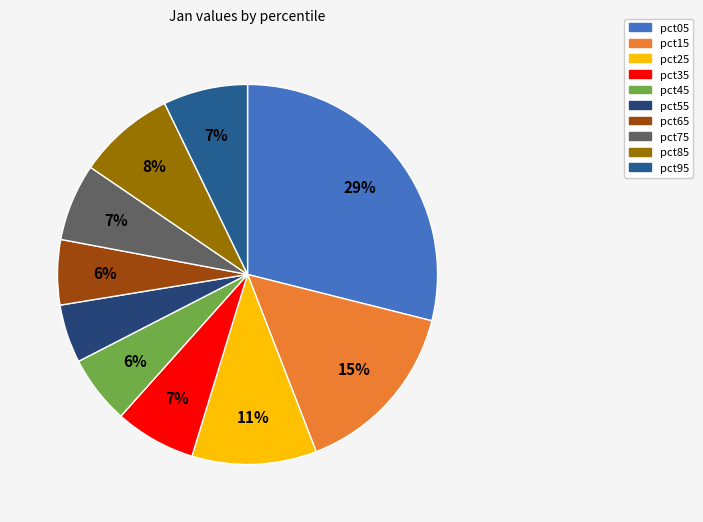

Count the number of slices in the pie.

10